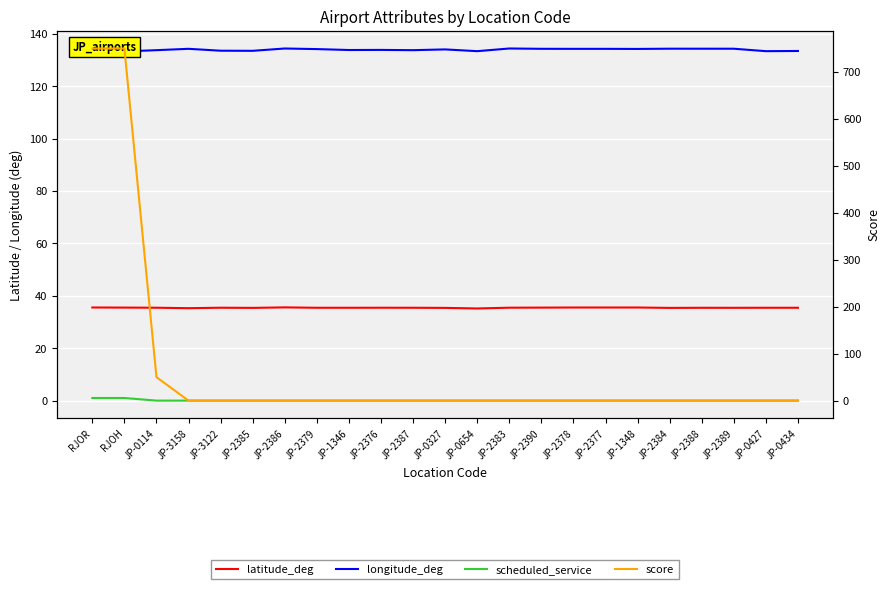

What is the label of the 20th point from the left?

JP-2388